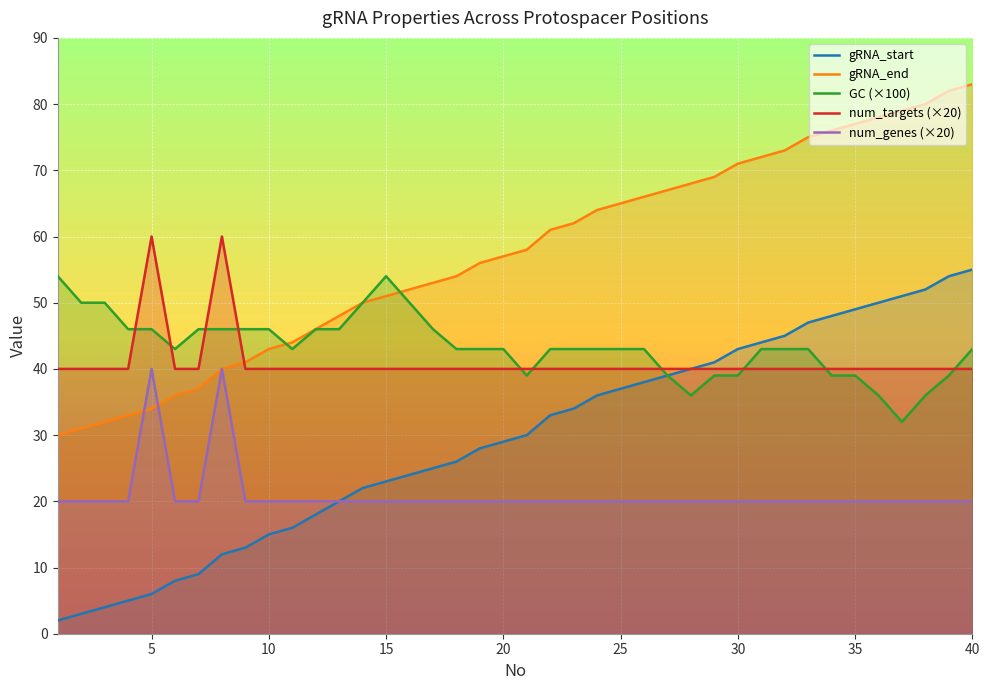

At how many categories does at least one series exceed 13?

40